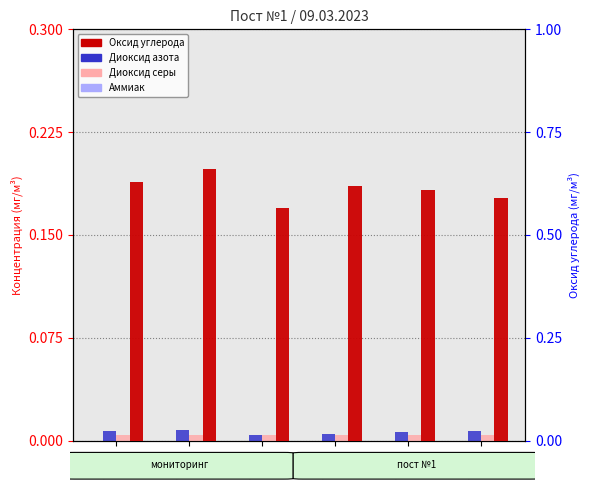

How many bars are there in each group?

4